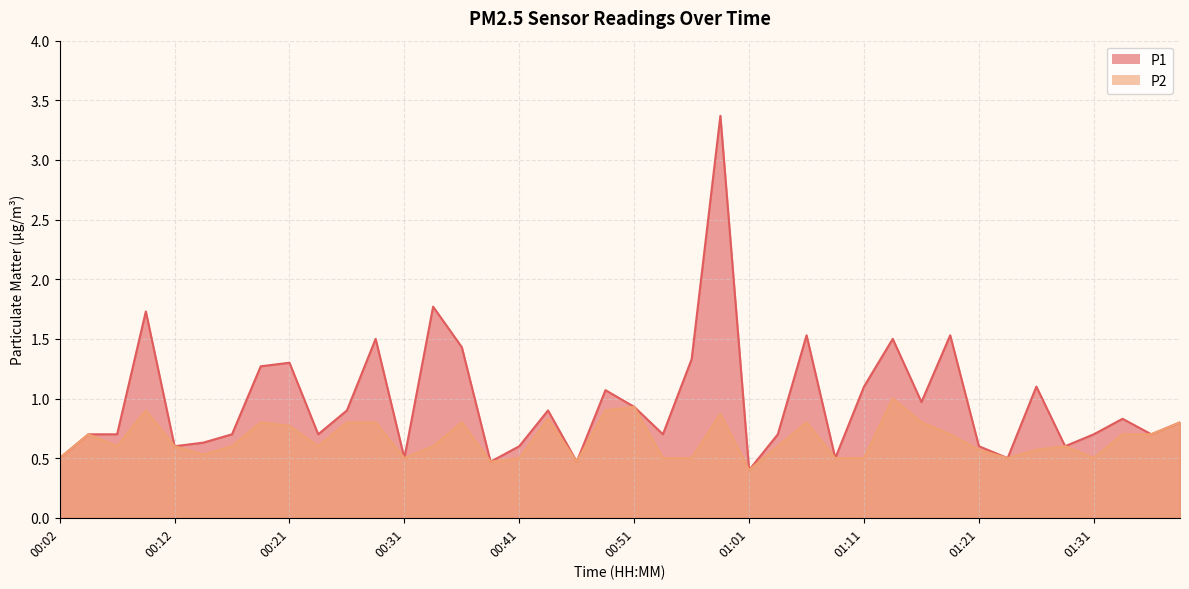

At which category is the sum across all series the highest?

00:58